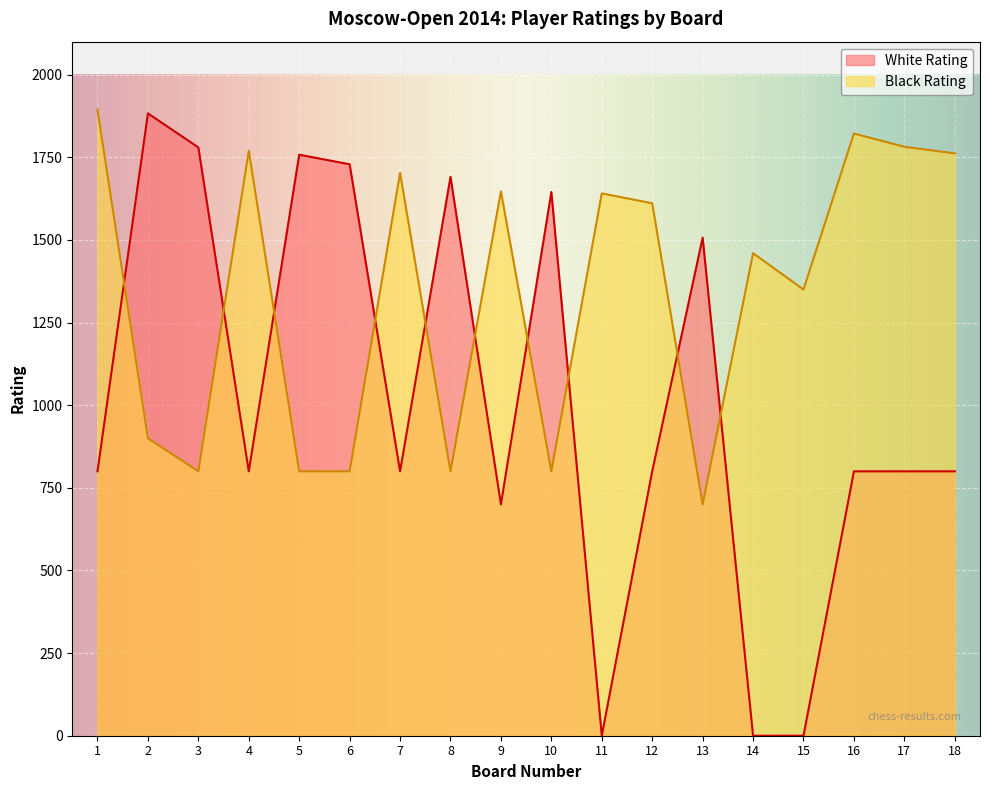

What is the approximate value of Black Rating at 17?

1782